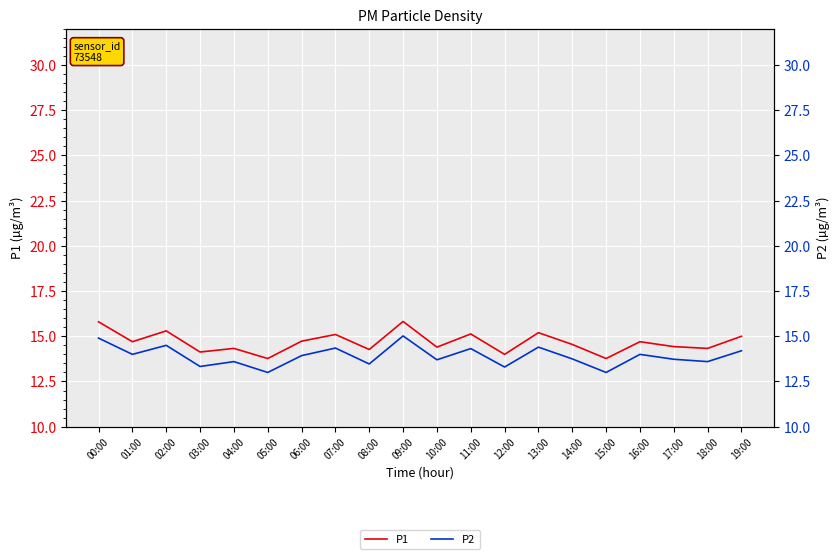

True or false: P1 and P2 cross at least once.

False